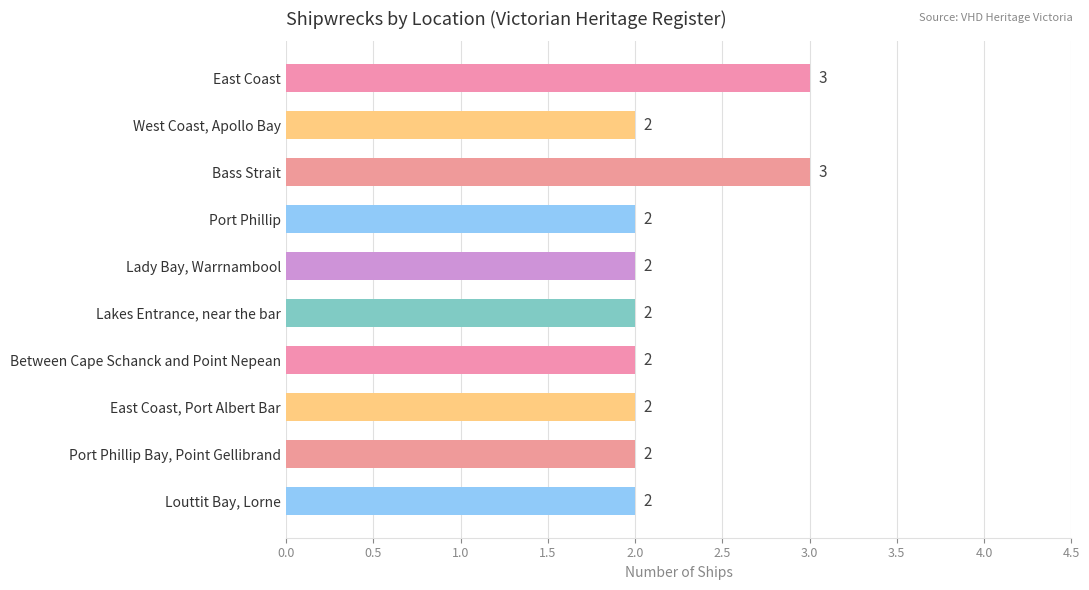

What is the maximum value shown in the chart?

3